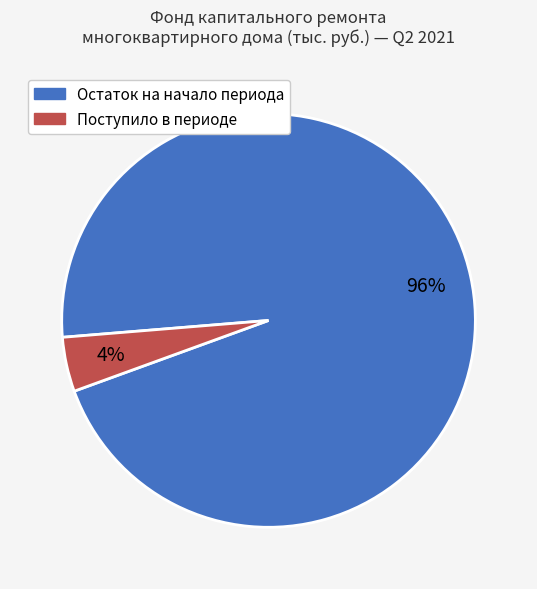

Is there a majority slice in this chart?

Yes